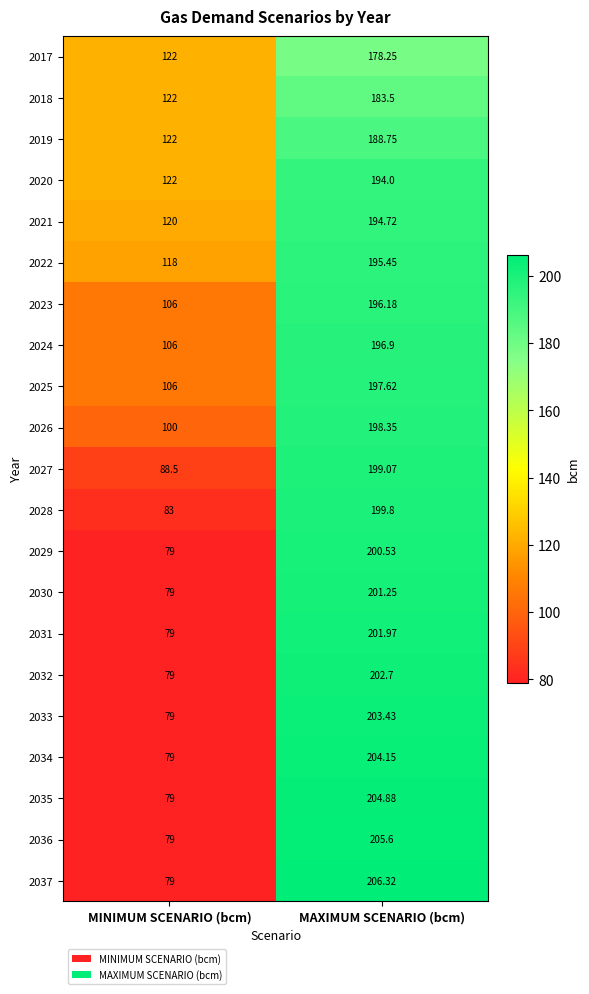

Is the value of 2023 at MAXIMUM SCENARIO (bcm) greater than the value of 2024 at MAXIMUM SCENARIO (bcm)?

No